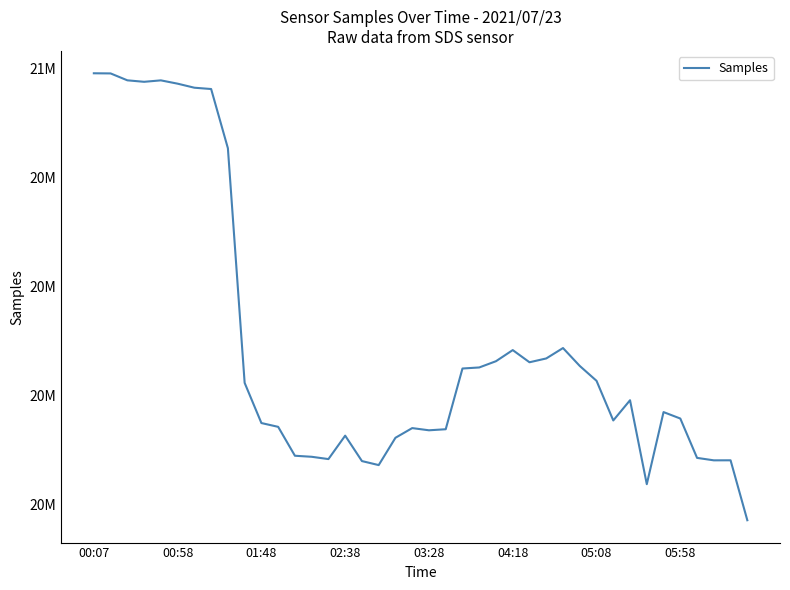

Rank the categories by value from lowest to highest.

39, 33, 17, 16, 37, 38, 14, 36, 13, 12, 18, 15, 20, 21, 19, 11, 10, 31, 35, 34, 32, 9, 30, 22, 23, 29, 26, 24, 27, 25, 28, 8, 05:58, 05:08, 04:18, 02:38, 03:28, 01:48, 00:58, 00:07